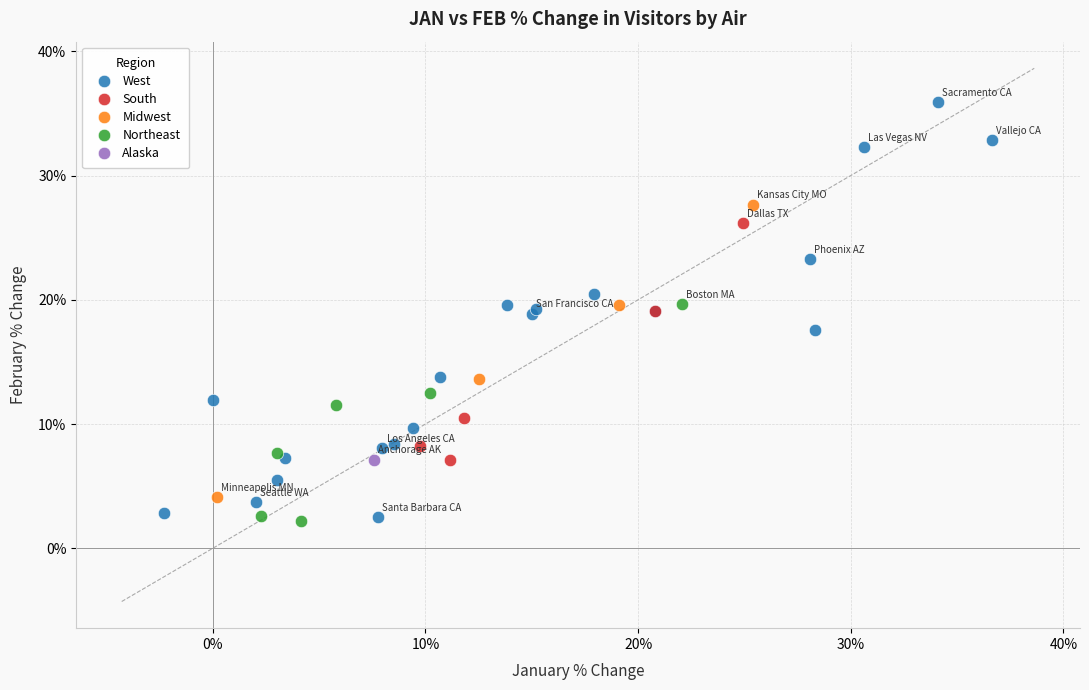

What are all the series names shown in the legend?

West, South, Midwest, Northeast, Alaska